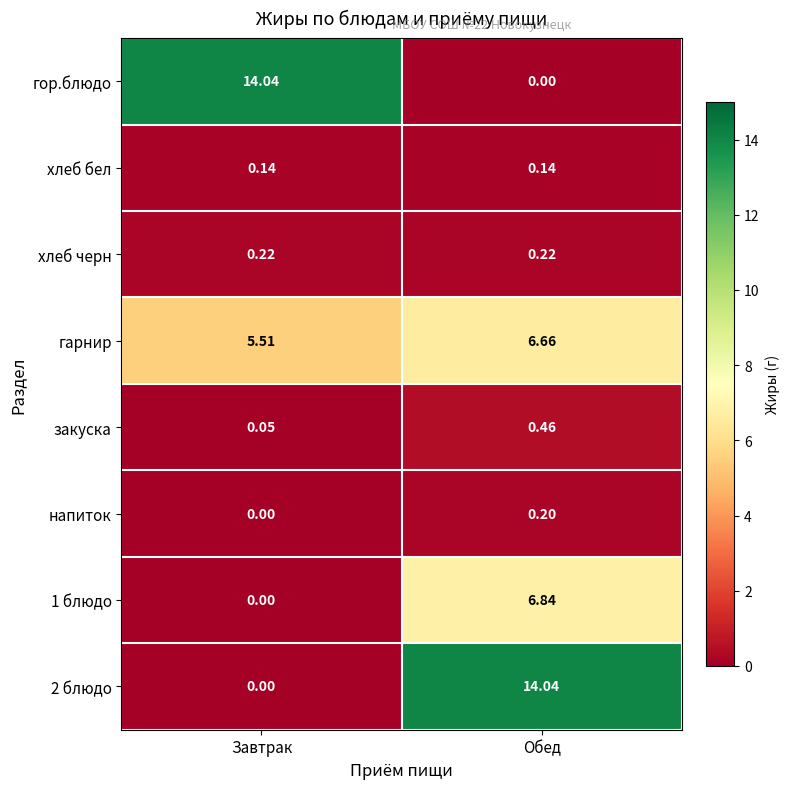

At which category is the sum across all series the highest?

Обед